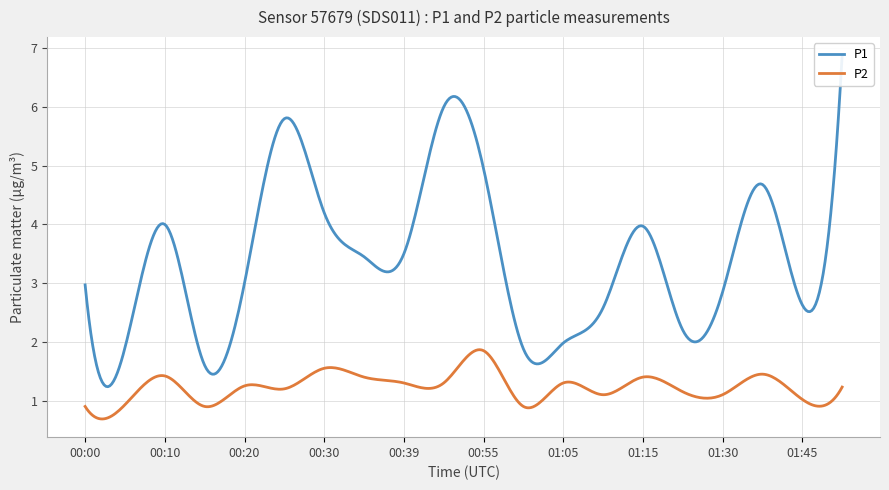

Where is the first local minimum for P1?

00:05